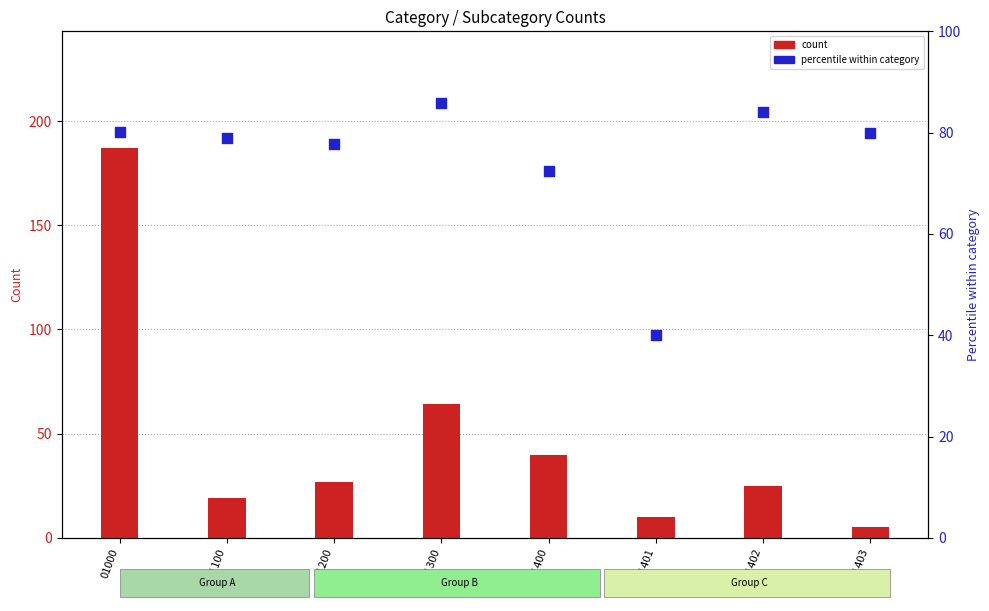

Which series has the largest total across all categories?

Remainder percentile